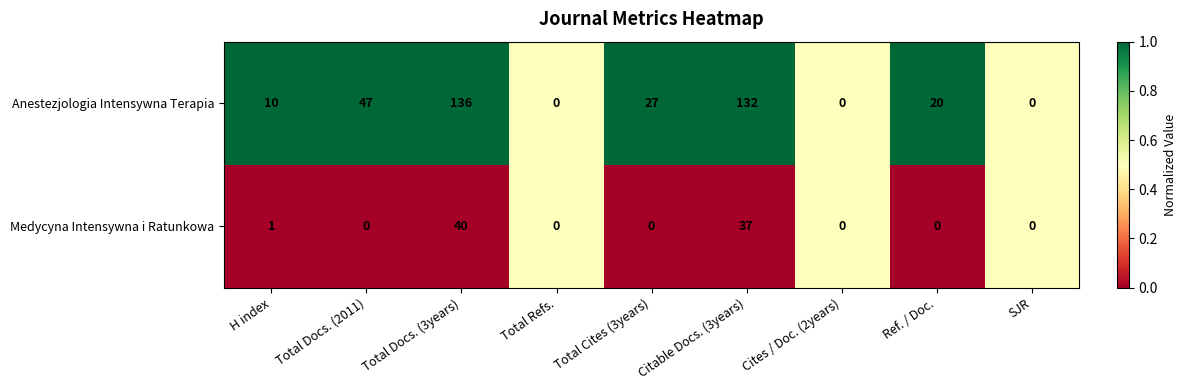

At Ref. / Doc., list the series in order from smallest to largest.

Medycyna Intensywna i Ratunkowa, Anestezjologia Intensywna Terapia